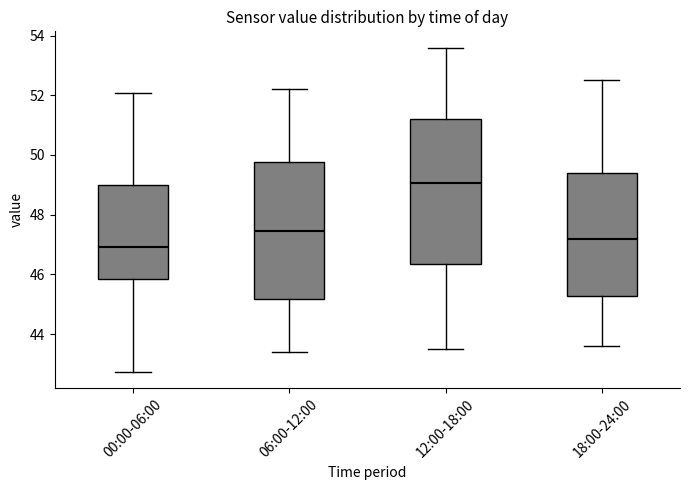

Which box is the tallest, from its lower edge to its upper edge?

12:00-18:00